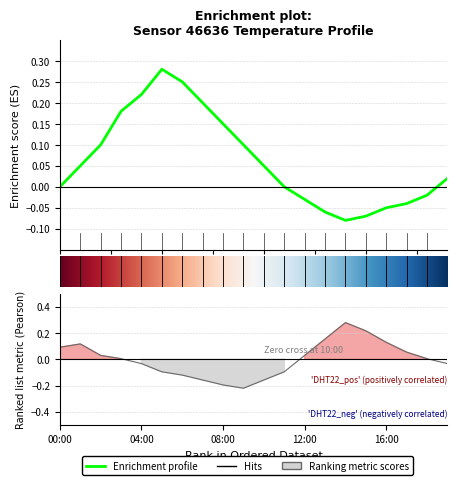

At which category does the data reach its first local peak?

01:00